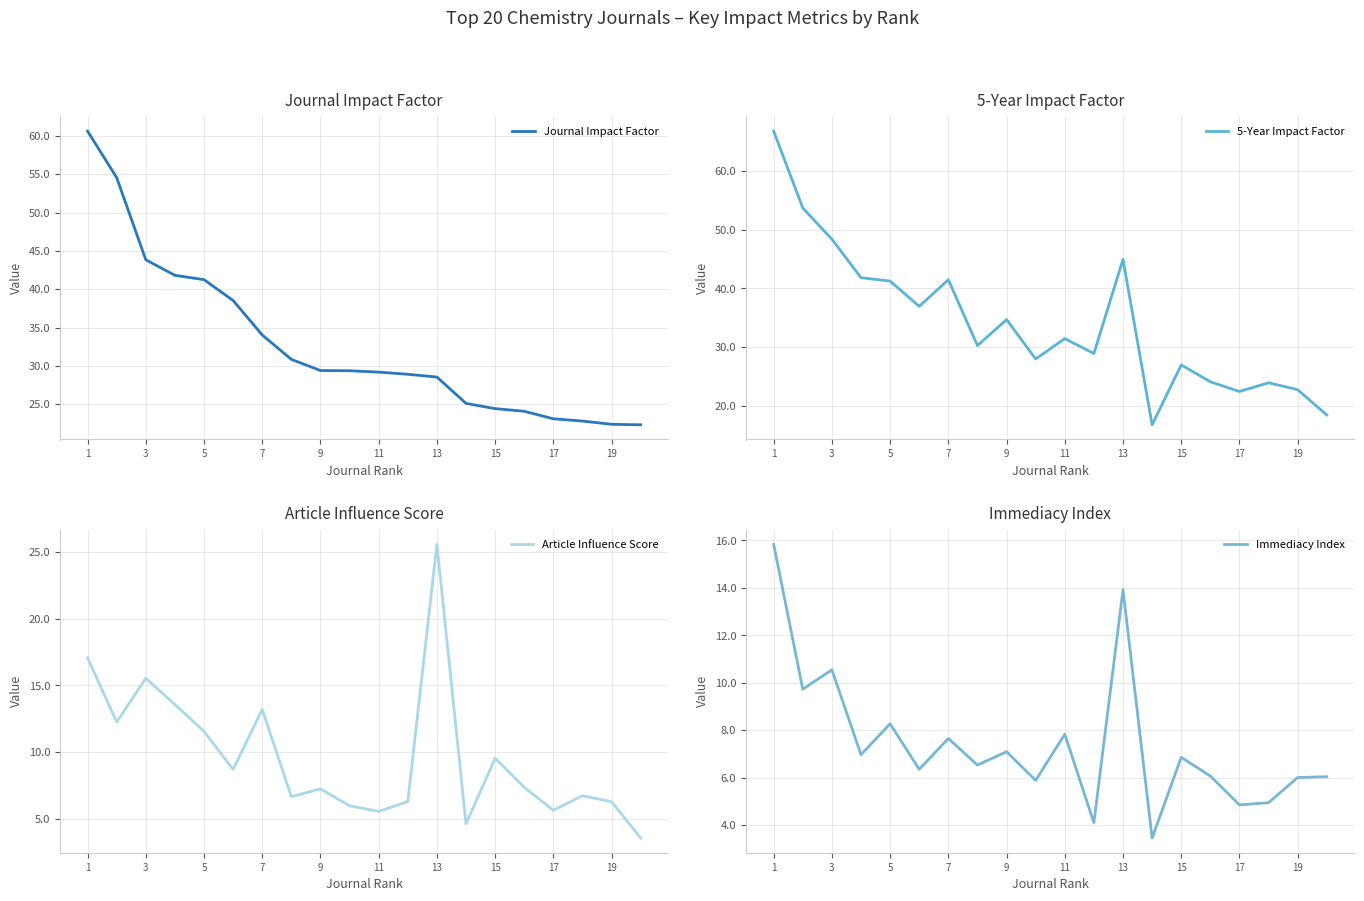

What is the highest value of the Journal Impact Factor series?

60.6